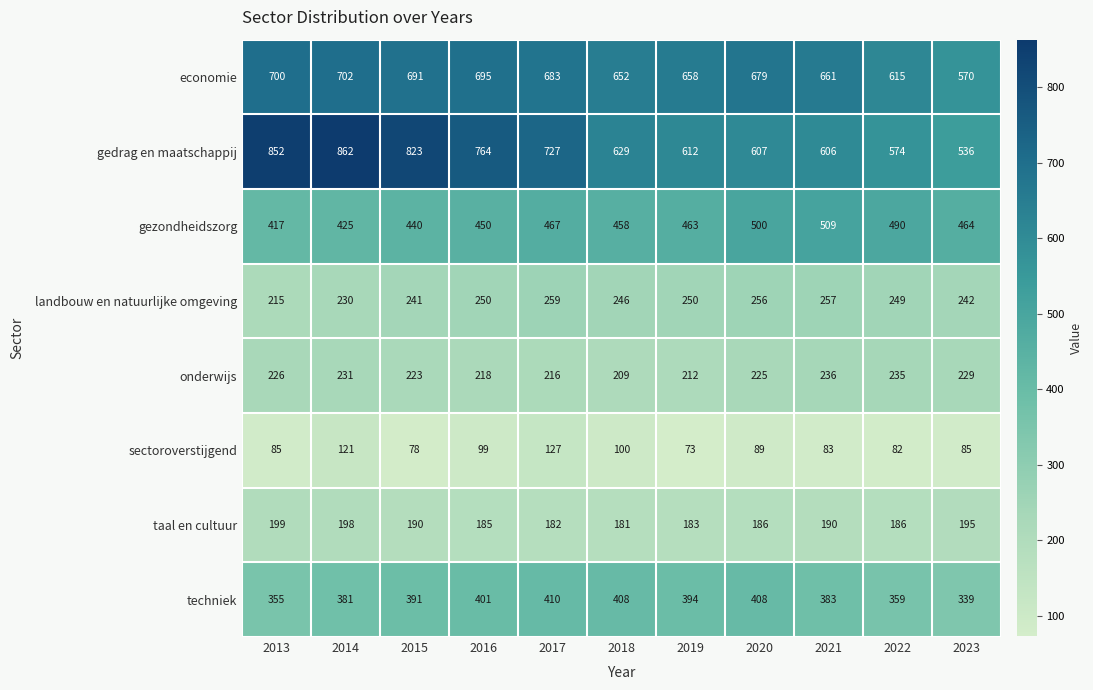

What is the spread (max minus min) of values at 2017?

600